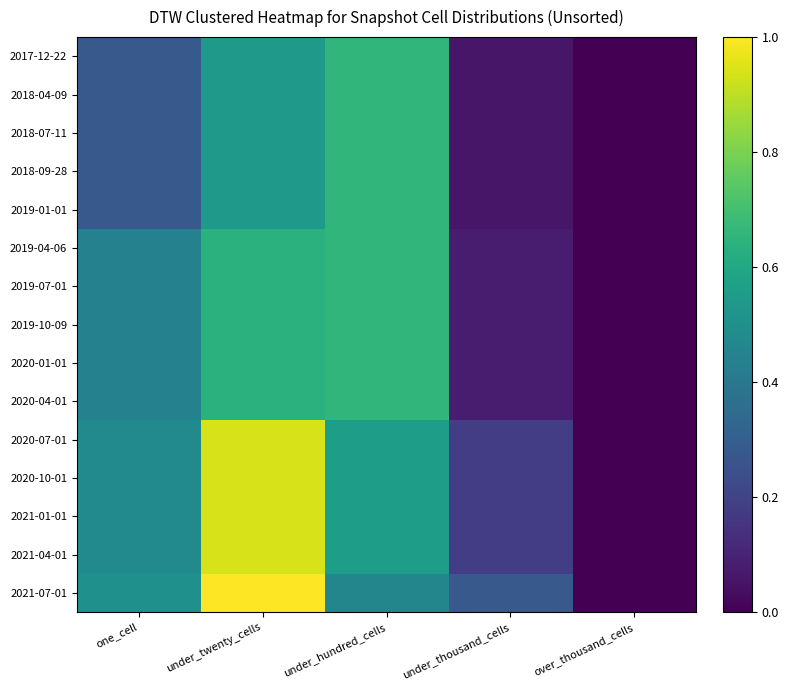

Reading left to right, transcribe all the data shown in this chart.

2017-12-22: one_cell=0.3	under_twenty_cells=0.5	under_hundred_cells=0.7	under_thousand_cells=0.1	over_thousand_cells=0.0
2018-04-09: one_cell=0.3	under_twenty_cells=0.5	under_hundred_cells=0.7	under_thousand_cells=0.1	over_thousand_cells=0.0
2018-07-11: one_cell=0.3	under_twenty_cells=0.5	under_hundred_cells=0.7	under_thousand_cells=0.1	over_thousand_cells=0.0
2018-09-28: one_cell=0.3	under_twenty_cells=0.5	under_hundred_cells=0.7	under_thousand_cells=0.1	over_thousand_cells=0.0
2019-01-01: one_cell=0.3	under_twenty_cells=0.5	under_hundred_cells=0.7	under_thousand_cells=0.1	over_thousand_cells=0.0
2019-04-06: one_cell=0.4	under_twenty_cells=0.6	under_hundred_cells=0.7	under_thousand_cells=0.1	over_thousand_cells=0.0
2019-07-01: one_cell=0.4	under_twenty_cells=0.6	under_hundred_cells=0.7	under_thousand_cells=0.1	over_thousand_cells=0.0
2019-10-09: one_cell=0.4	under_twenty_cells=0.6	under_hundred_cells=0.7	under_thousand_cells=0.1	over_thousand_cells=0.0
2020-01-01: one_cell=0.4	under_twenty_cells=0.6	under_hundred_cells=0.7	under_thousand_cells=0.1	over_thousand_cells=0.0
2020-04-01: one_cell=0.4	under_twenty_cells=0.6	under_hundred_cells=0.7	under_thousand_cells=0.1	over_thousand_cells=0.0
2020-07-01: one_cell=0.5	under_twenty_cells=0.9	under_hundred_cells=0.6	under_thousand_cells=0.2	over_thousand_cells=0.0
2020-10-01: one_cell=0.5	under_twenty_cells=0.9	under_hundred_cells=0.6	under_thousand_cells=0.2	over_thousand_cells=0.0
2021-01-01: one_cell=0.5	under_twenty_cells=0.9	under_hundred_cells=0.6	under_thousand_cells=0.2	over_thousand_cells=0.0
2021-04-01: one_cell=0.5	under_twenty_cells=0.9	under_hundred_cells=0.6	under_thousand_cells=0.2	over_thousand_cells=0.0
2021-07-01: one_cell=0.5	under_twenty_cells=1.0	under_hundred_cells=0.5	under_thousand_cells=0.3	over_thousand_cells=0.0